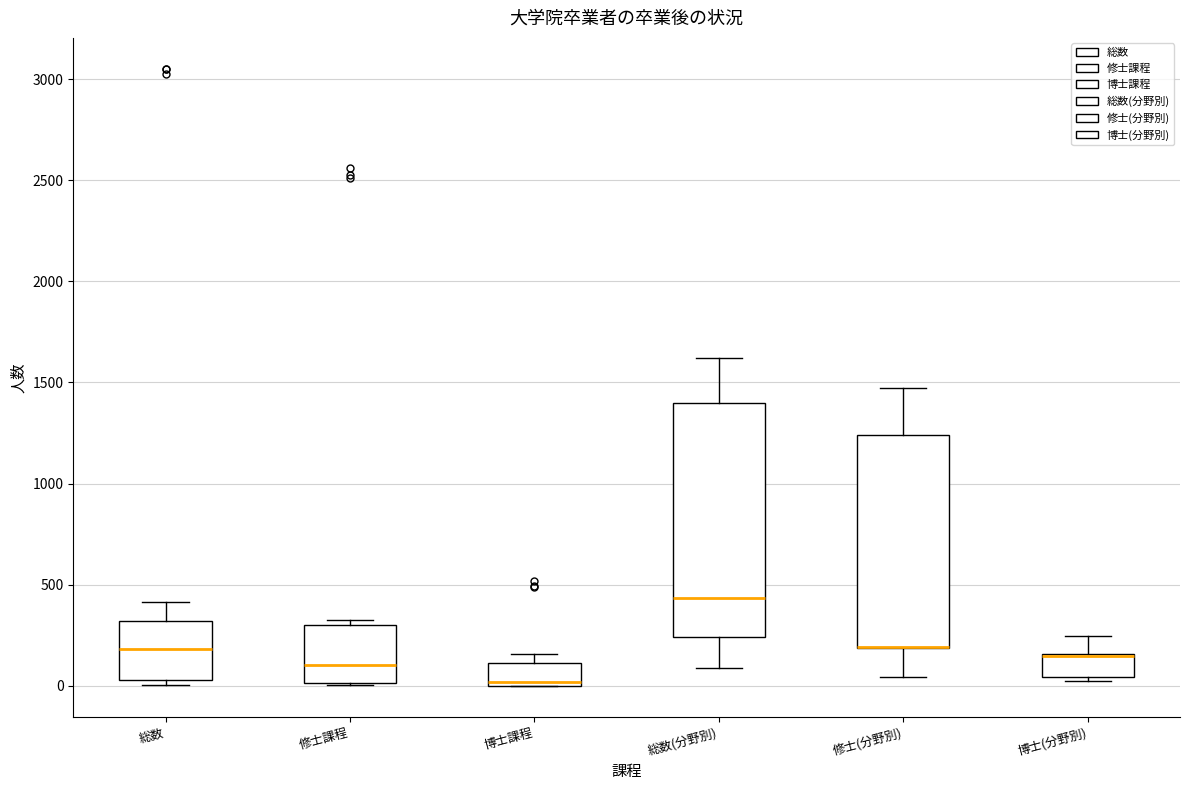

Reading left to right, read every box against the y-axis: the position of its median line, the range the box covers, and the ends of its whiskers. The values are not printed on the chart, so give them approximately, as read against the axis.

総数: median 200, box 50 to 300, whiskers 0 to 400
修士課程: median 100, box 0 to 300, whiskers 0 to 300 (just above the box's upper edge)
博士課程: median 0 (just above the box's lower edge), box 0 to 100, whiskers 0 to 150
総数(分野別): median 450, box 250 to 1400, whiskers 100 to 1600
修士(分野別): median 200 (drawn on the box's lower edge), box 200 to 1250, whiskers 50 to 1450
博士(分野別): median 150 (drawn on the box's upper edge), box 50 to 150, whiskers 0 to 250